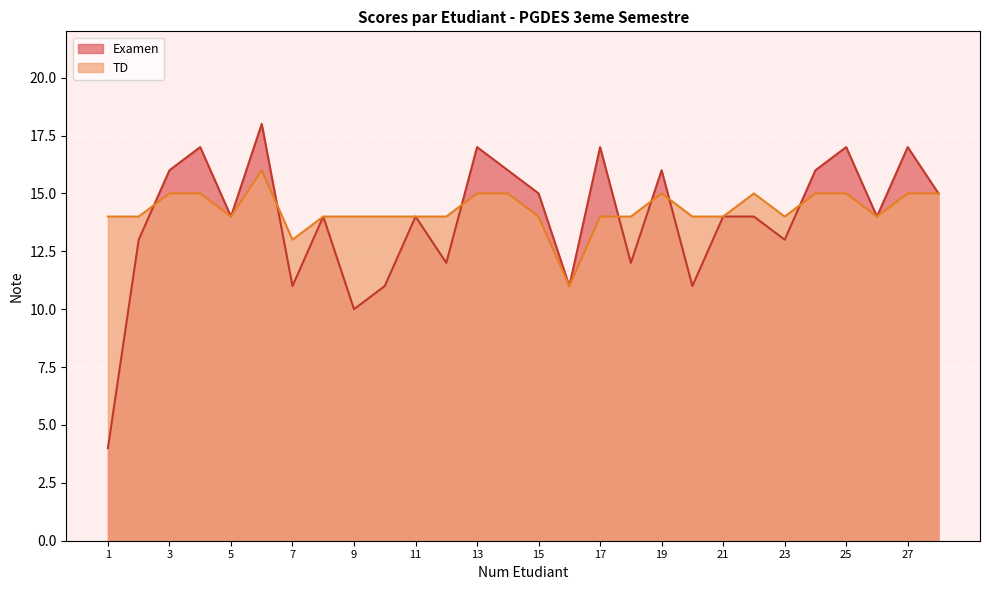

Which series has the largest total across all categories?

TD